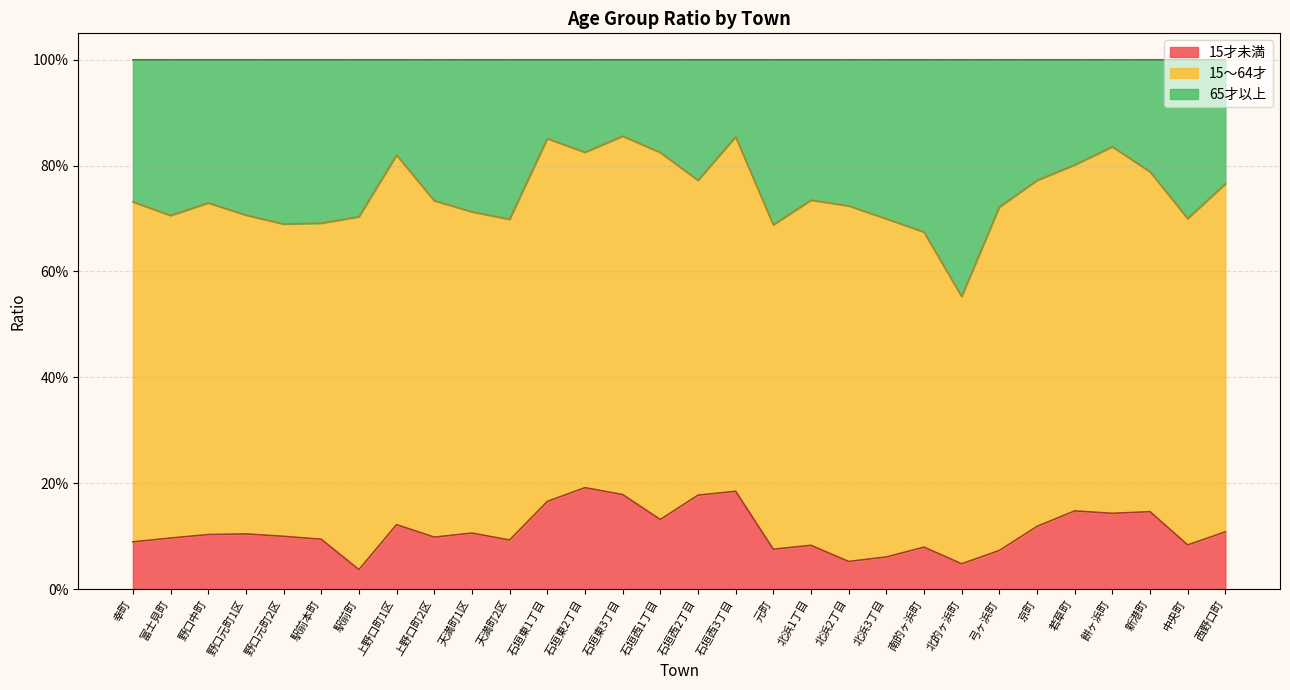

True or false: 15才未満 has more than 2 points higher than both neighbors.

True